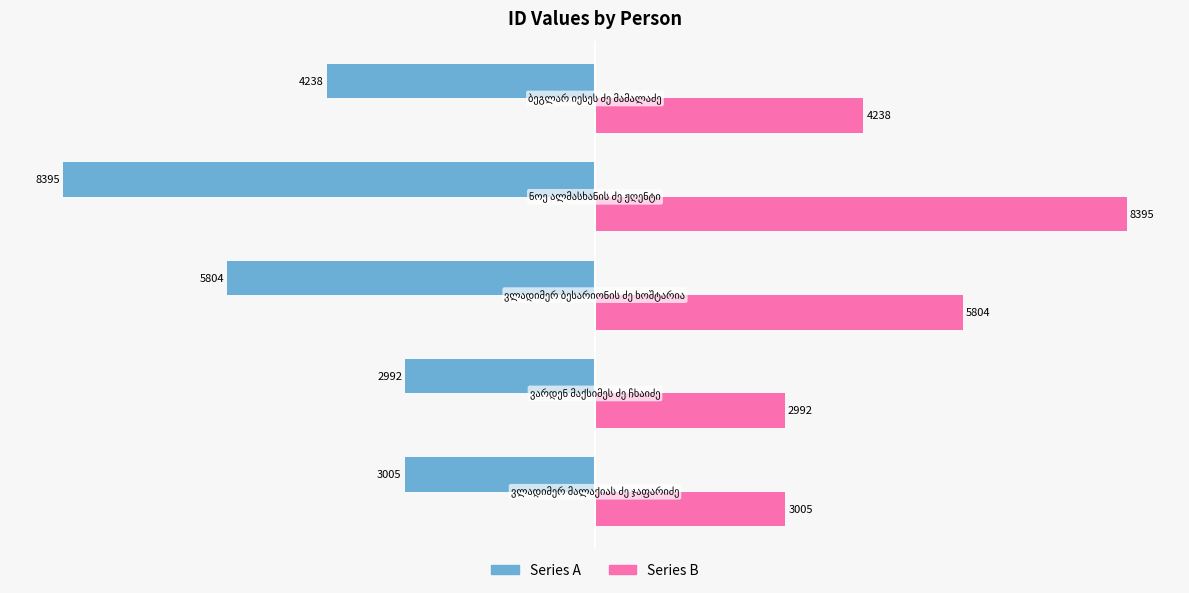

What is the maximum value shown in the chart?

8395